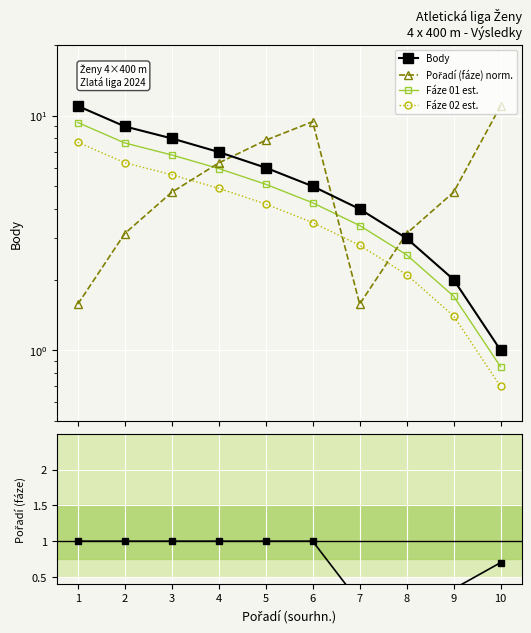

At which label does Body first exceed 6?

1